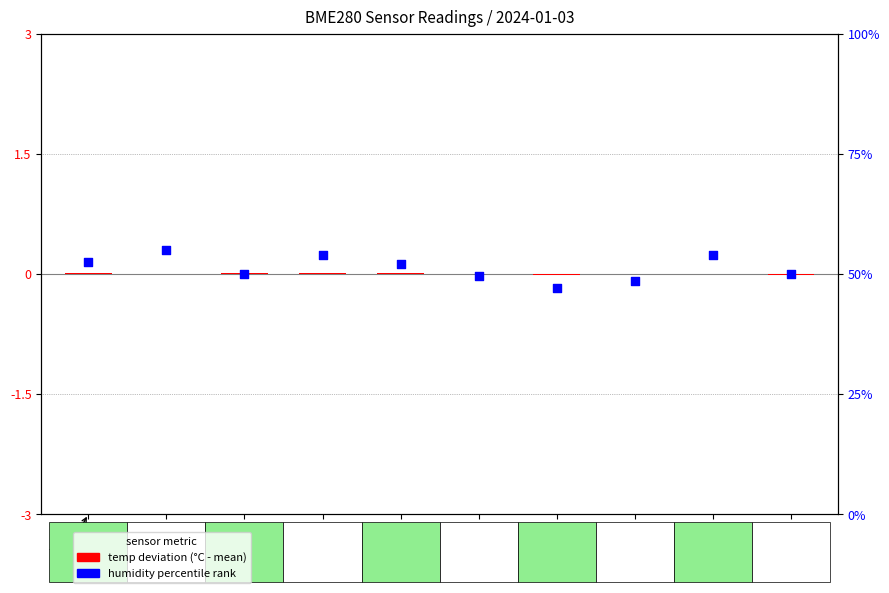

Which series contains the highest Y value?

humidity %